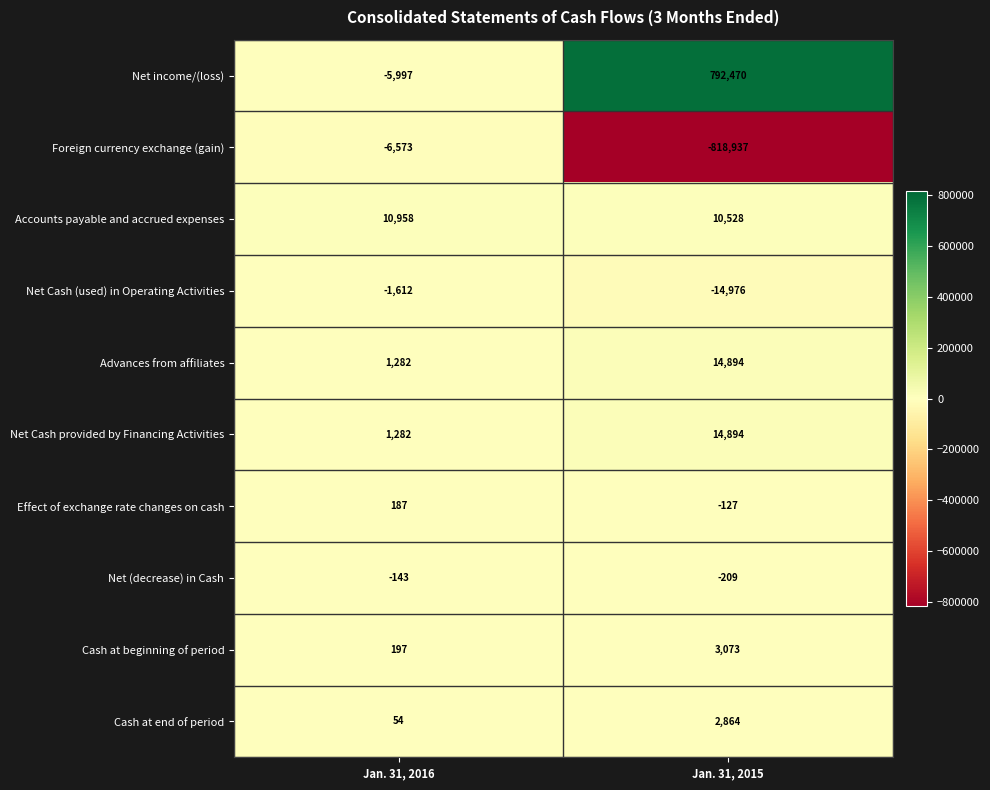

Count the number of categories in the chart.

2